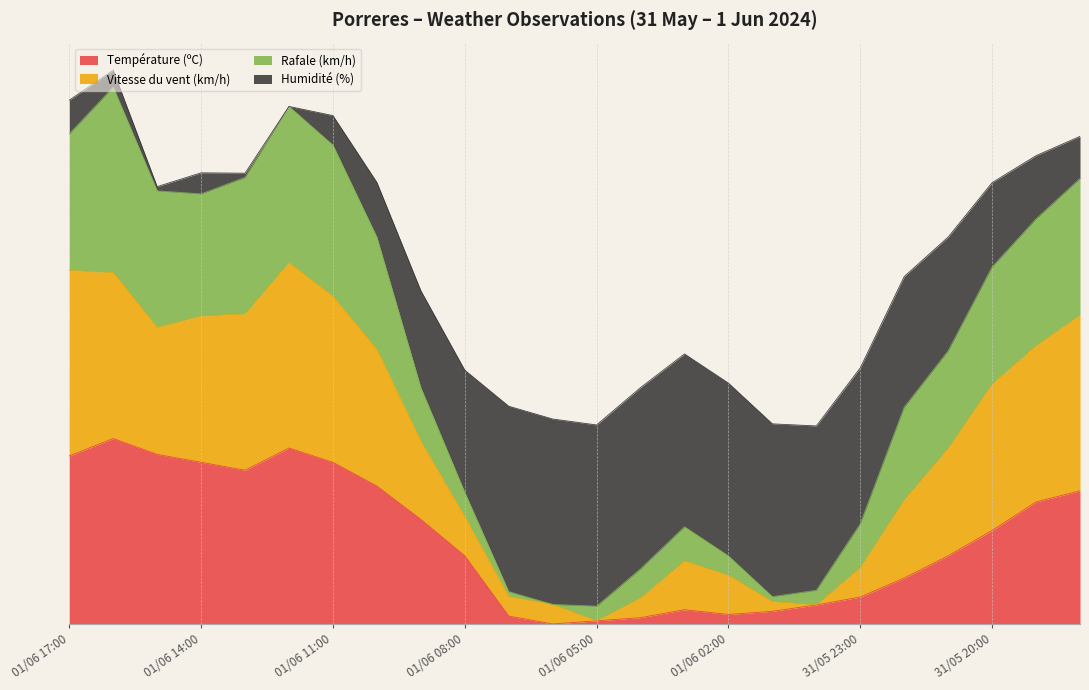

Does the chart display data point markers on the line(s)?

No